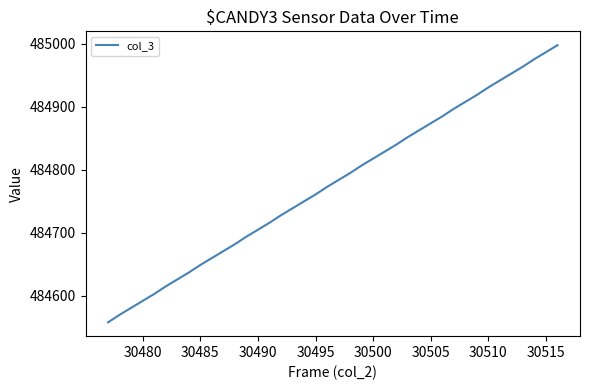

What is the smallest value displayed?

484558